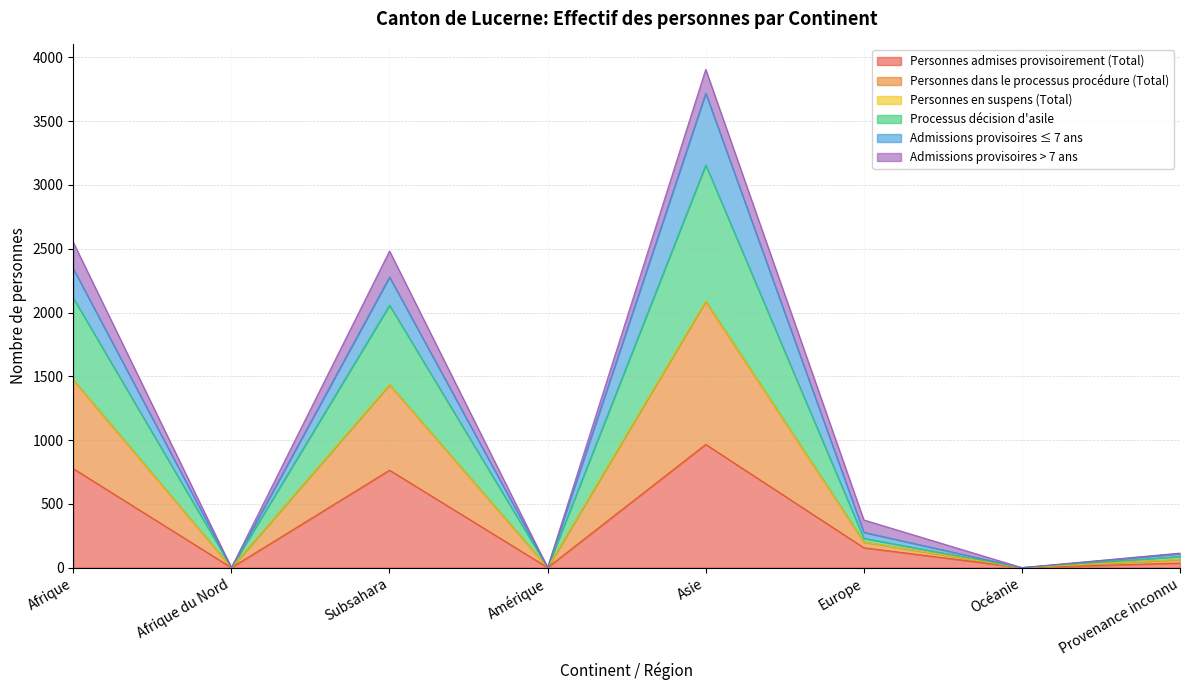

At which category is the sum across all series the highest?

Asie